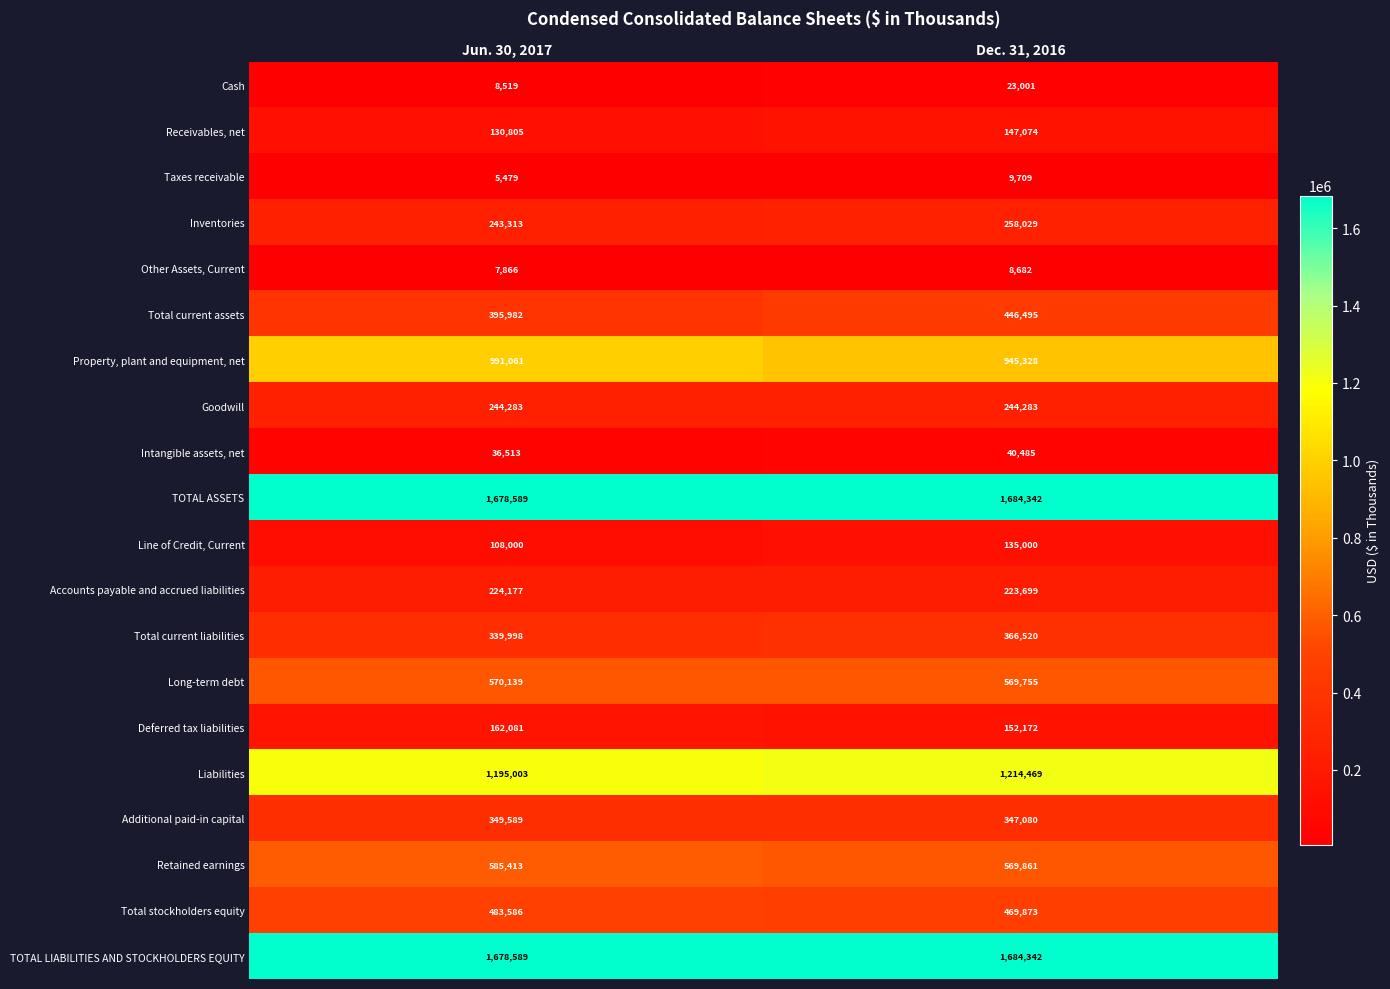

Rank the categories by TOTAL LIABILITIES AND STOCKHOLDERS EQUITY value from highest to lowest.

Dec. 31, 2016, Jun. 30, 2017